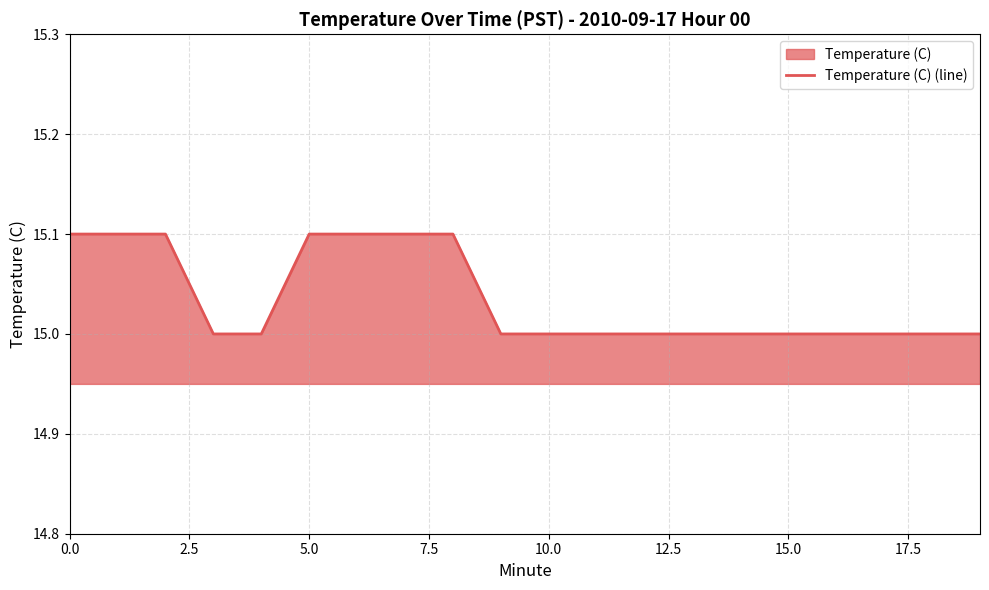

Does the chart display data point markers on the line(s)?

No